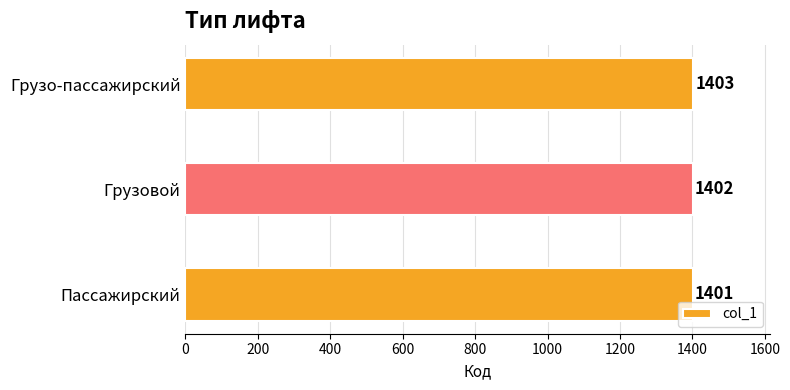

What is the average value?

1402